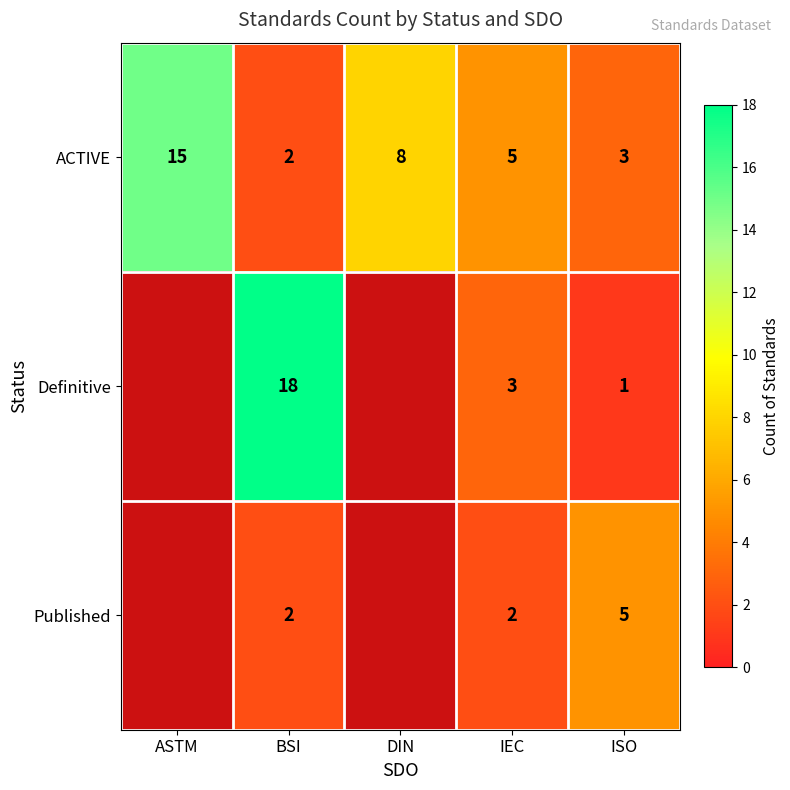

At which category is the sum across all series the highest?

BSI